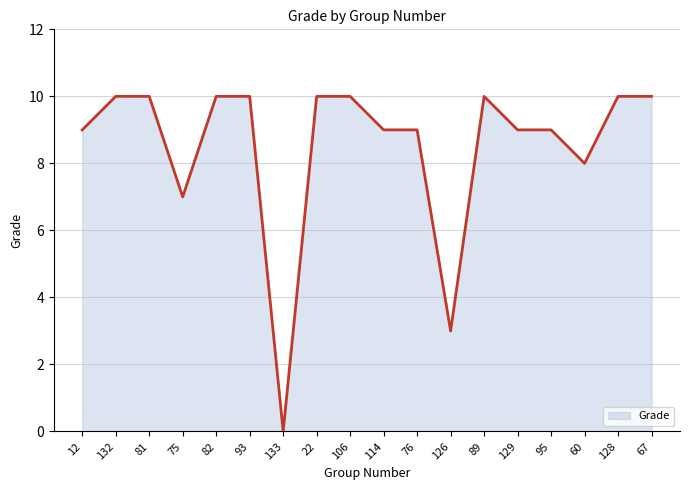

What is the maximum value shown in the chart?

10